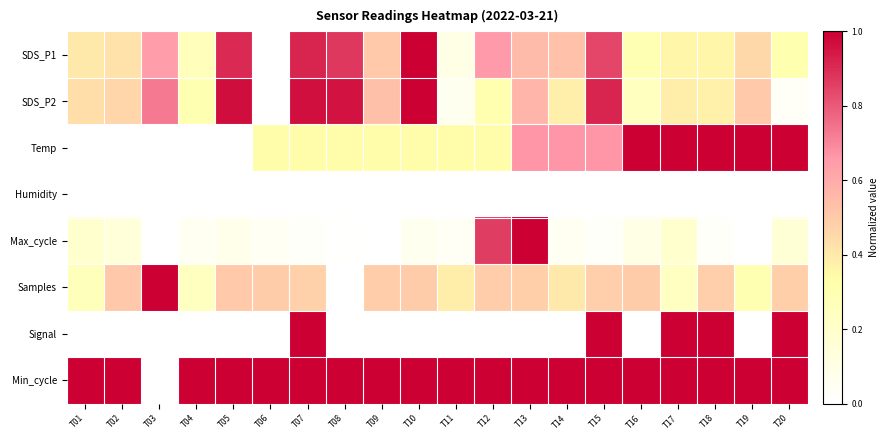

Reading left to right, what are all the values shown in this chart?

SDS_P1: T01=0.4	T02=0.4	T03=0.6	T04=0.3	T05=0.9	T06=0.0	T07=0.9	T08=0.9	T09=0.5	T10=1.0	T11=0.1	T12=0.7	T13=0.5	T14=0.5	T15=0.8	T16=0.3	T17=0.4	T18=0.4	T19=0.5	T20=0.3
SDS_P2: T01=0.4	T02=0.5	T03=0.7	T04=0.3	T05=1.0	T06=0.0	T07=1.0	T08=1.0	T09=0.5	T10=1.0	T11=0.1	T12=0.3	T13=0.6	T14=0.4	T15=0.9	T16=0.2	T17=0.4	T18=0.4	T19=0.5	T20=0.0
Temp: T01=0.0	T02=0.0	T03=0.0	T04=0.0	T05=0.0	T06=0.3	T07=0.3	T08=0.3	T09=0.3	T10=0.3	T11=0.3	T12=0.3	T13=0.7	T14=0.7	T15=0.7	T16=1.0	T17=1.0	T18=1.0	T19=1.0	T20=1.0
Humidity: T01=0.0	T02=0.0	T03=0.0	T04=0.0	T05=0.0	T06=0.0	T07=0.0	T08=0.0	T09=0.0	T10=0.0	T11=0.0	T12=0.0	T13=0.0	T14=0.0	T15=0.0	T16=0.0	T17=0.0	T18=0.0	T19=0.0	T20=0.0
Max_cycle: T01=0.2	T02=0.1	T03=0.0	T04=0.1	T05=0.1	T06=0.0	T07=0.0	T08=0.0	T09=0.0	T10=0.1	T11=0.0	T12=0.9	T13=1.0	T14=0.0	T15=0.0	T16=0.1	T17=0.2	T18=0.0	T19=0.0	T20=0.2
Samples: T01=0.3	T02=0.5	T03=1.0	T04=0.2	T05=0.5	T06=0.5	T07=0.5	T08=0.0	T09=0.5	T10=0.5	T11=0.4	T12=0.5	T13=0.5	T14=0.4	T15=0.5	T16=0.5	T17=0.2	T18=0.5	T19=0.3	T20=0.5
Signal: T01=0.0	T02=0.0	T03=0.0	T04=0.0	T05=0.0	T06=0.0	T07=1.0	T08=0.0	T09=0.0	T10=0.0	T11=0.0	T12=0.0	T13=0.0	T14=0.0	T15=1.0	T16=0.0	T17=1.0	T18=1.0	T19=0.0	T20=1.0
Min_cycle: T01=1.0	T02=1.0	T03=0.0	T04=1.0	T05=1.0	T06=1.0	T07=1.0	T08=1.0	T09=1.0	T10=1.0	T11=1.0	T12=1.0	T13=1.0	T14=1.0	T15=1.0	T16=1.0	T17=1.0	T18=1.0	T19=1.0	T20=1.0